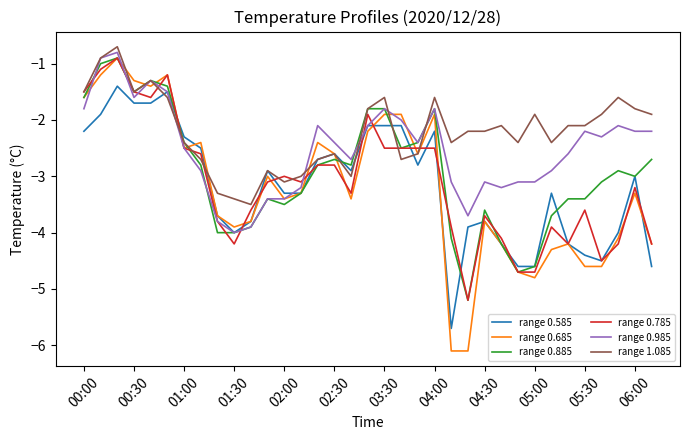

What is the greatest value displayed?

-0.7